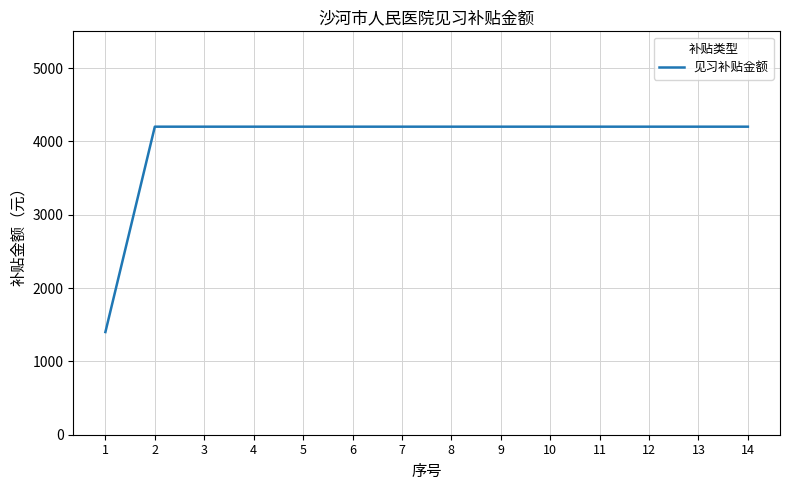

What is the sum of the values at 12 and 11?

8400